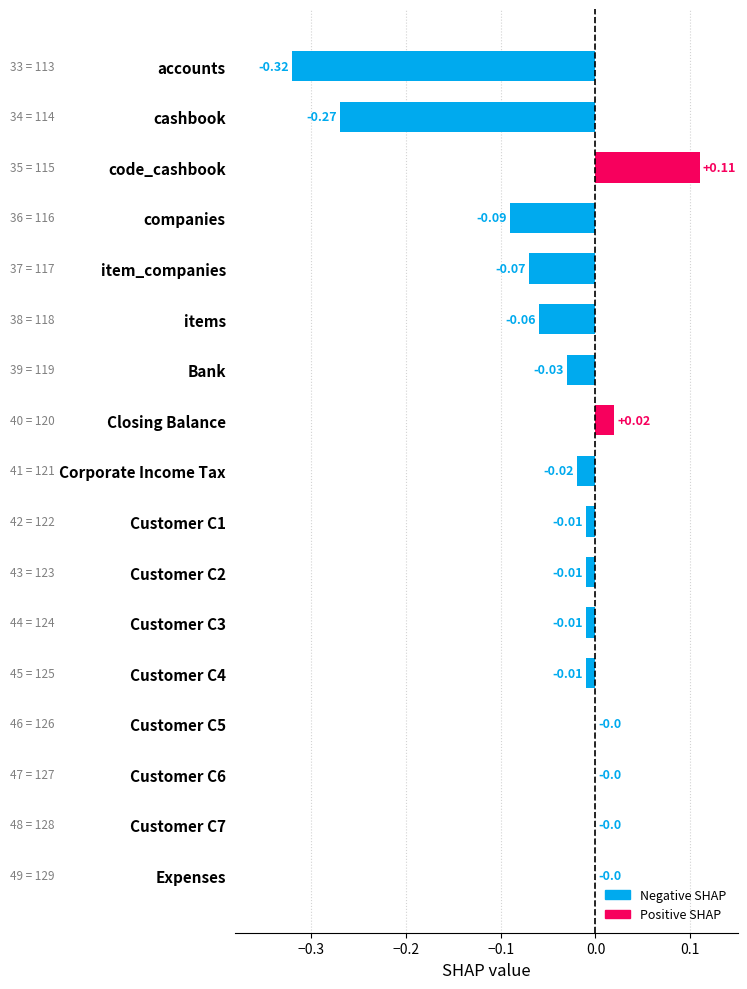

Which category has the highest value across all series?

code_cashbook